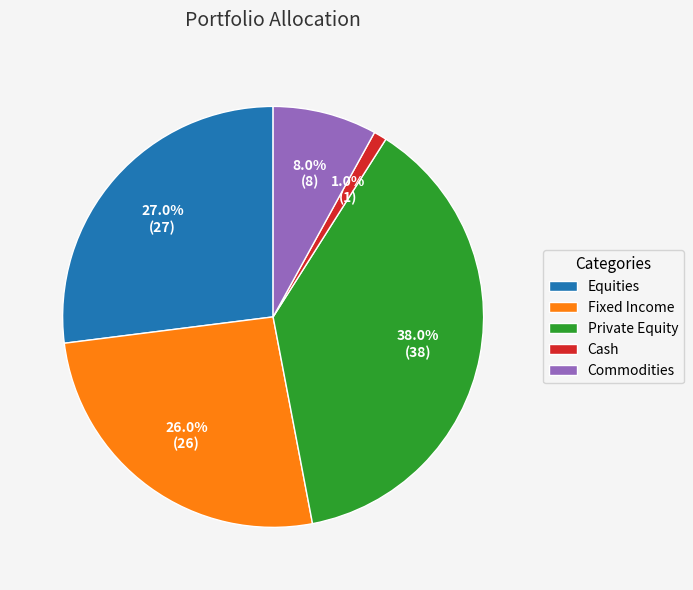

Does any single category account for the majority?

No